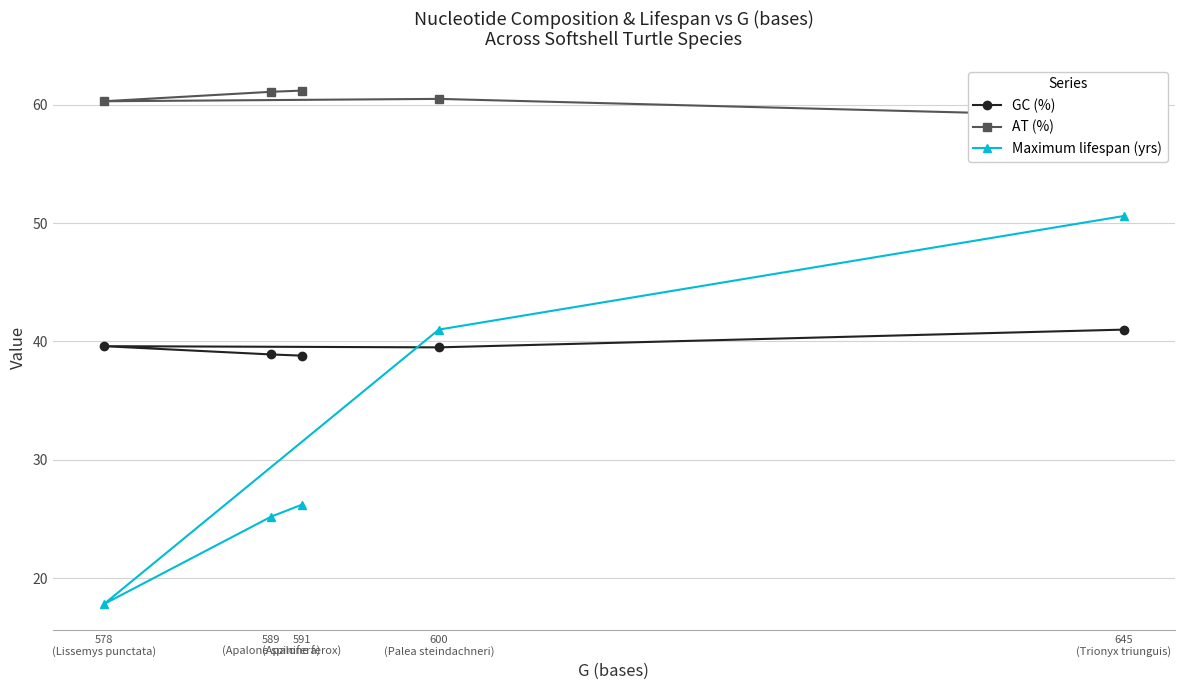

What is the minimum value shown in the chart?

17.8